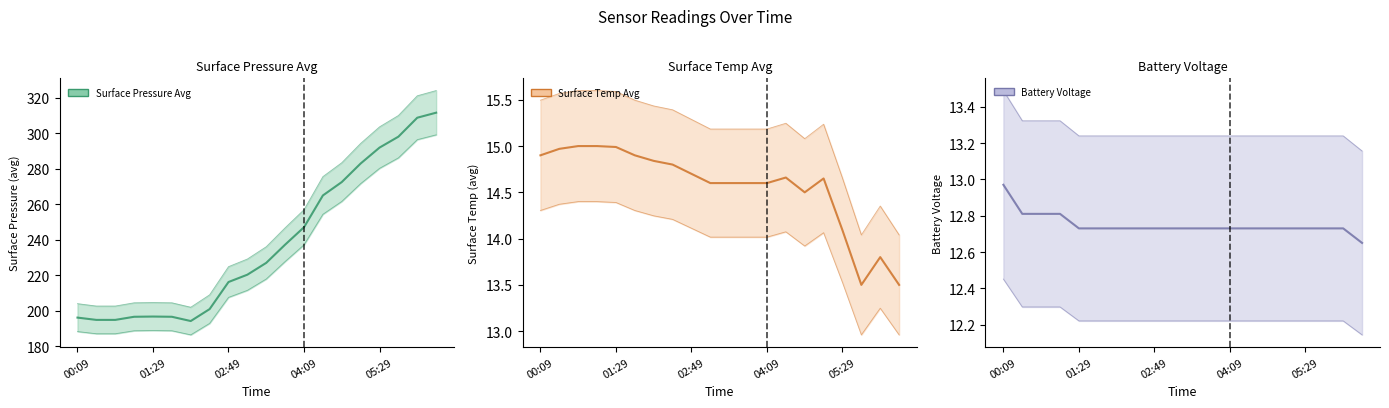

True or false: surface_pressure_avg and battery_voltage intersect in this chart.

False